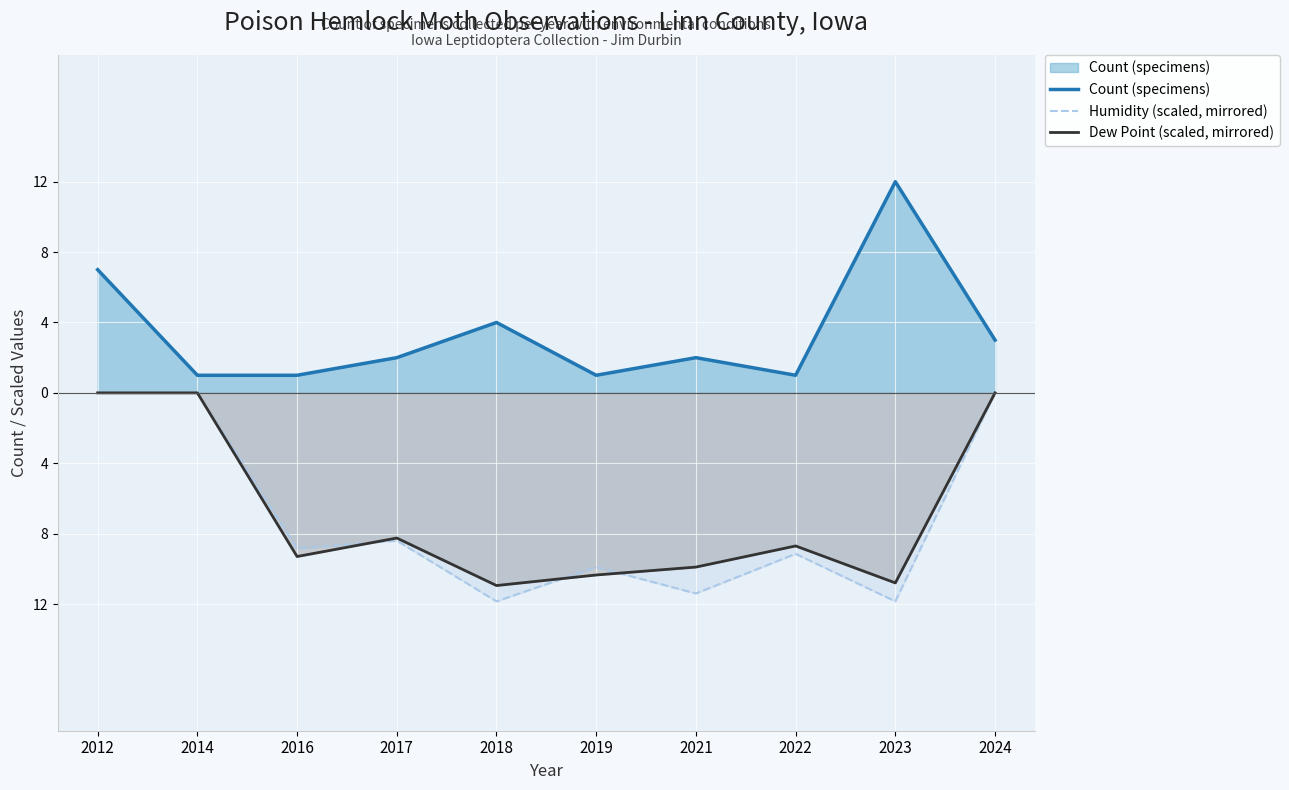

Reading left to right, extract all data points from this chart.

Count (specimens): 7.0	1.0	1.0	2.0	4.0	1.0	2.0	1.0	12.0	3.0
Humidity (scaled, mirrored): -0.0	-0.0	-8.8	-8.4	-11.8	-9.9	-11.4	-9.2	-11.8	-0.0
Dew Point (scaled, mirrored): -0.0	-0.0	-9.3	-8.2	-10.9	-10.3	-9.9	-8.7	-10.8	-0.0